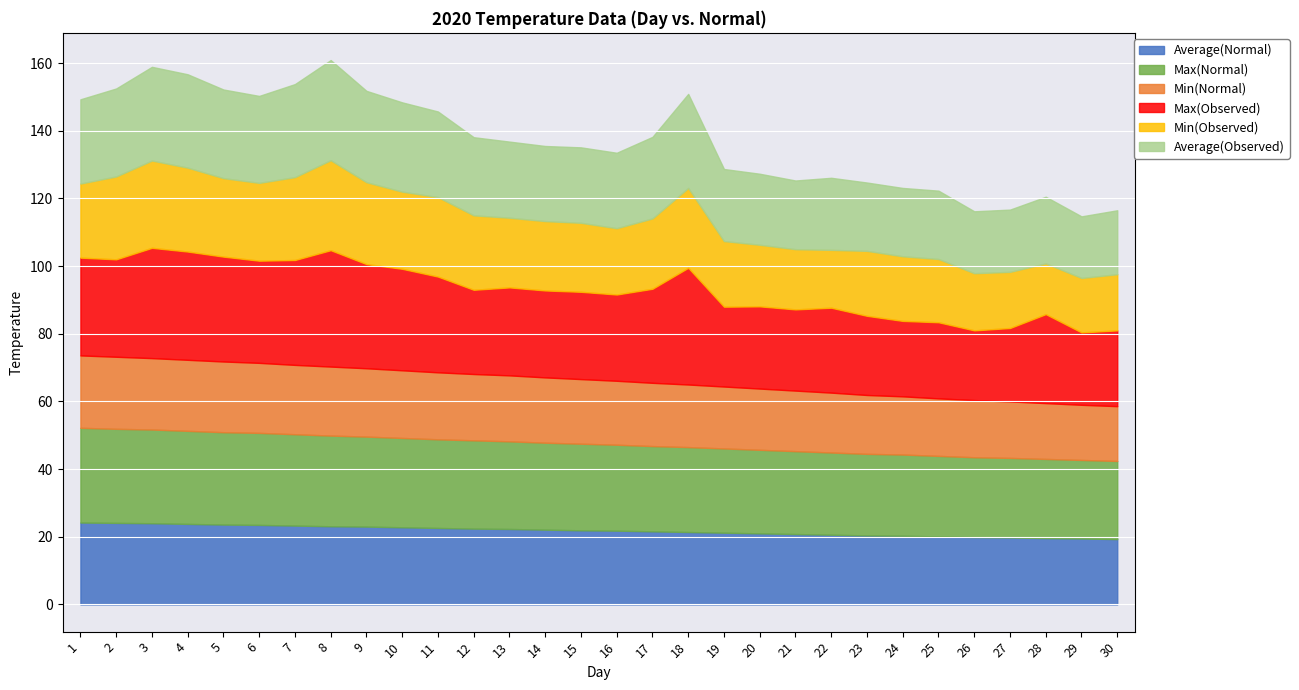

What is the value of the Max(Normal) point at the 16th from the left?

25.4